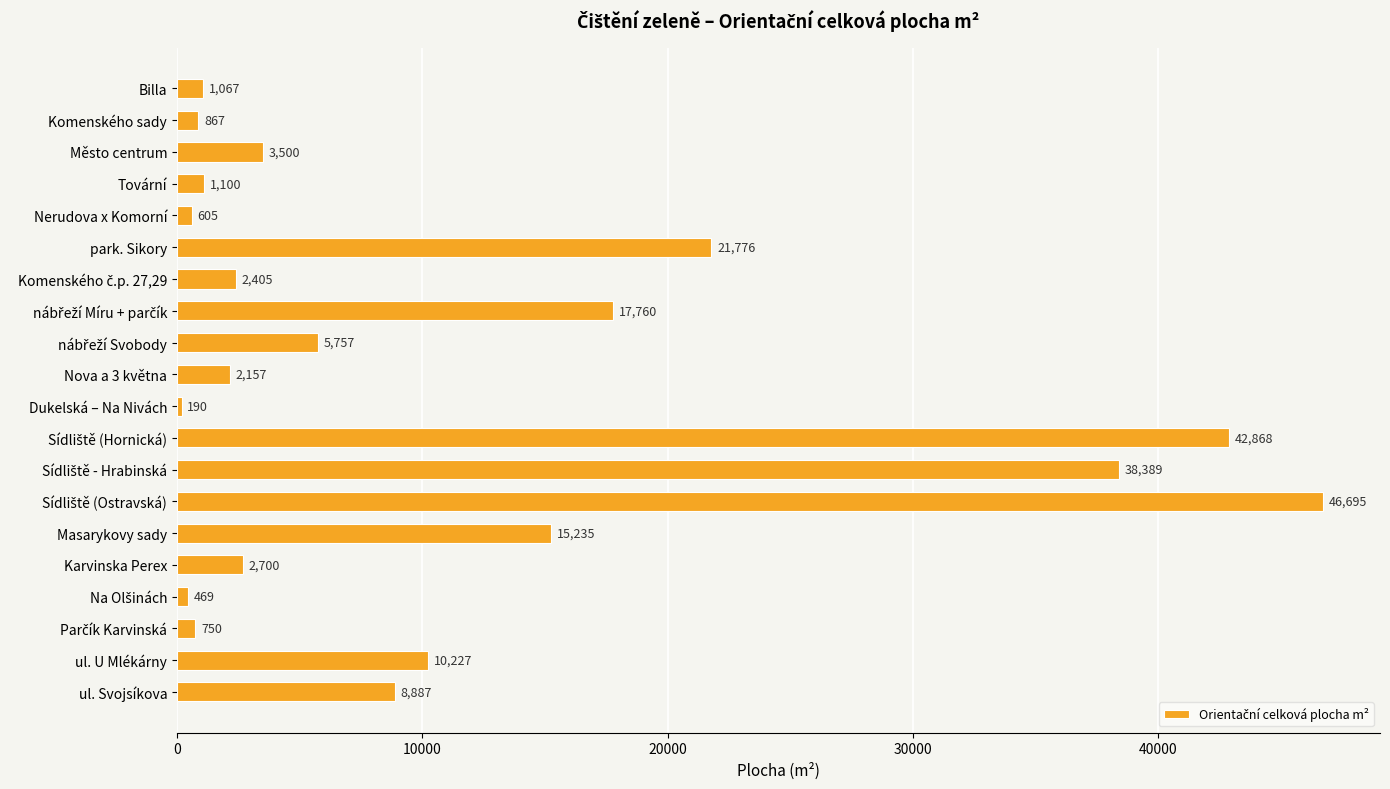

How many data points does each series have?

20